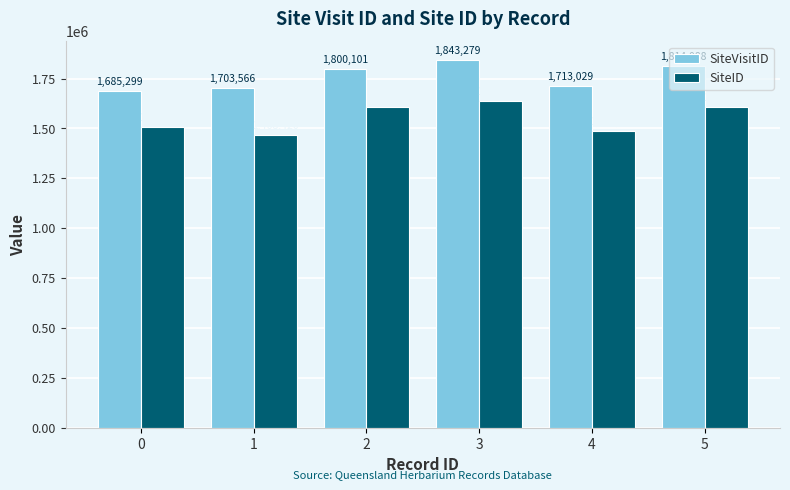

The SiteVisitID series shows 2939234 at 1. True or false?

False